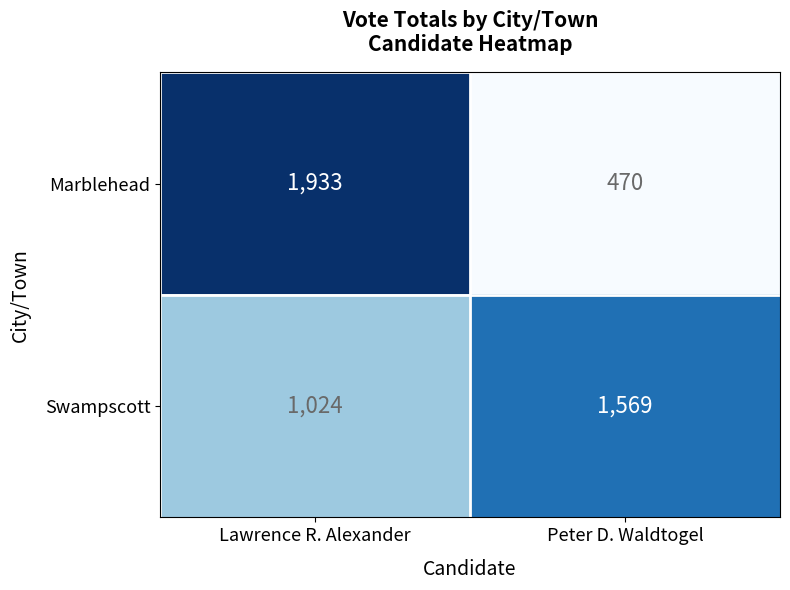

What is the maximum value shown in the chart?

1933